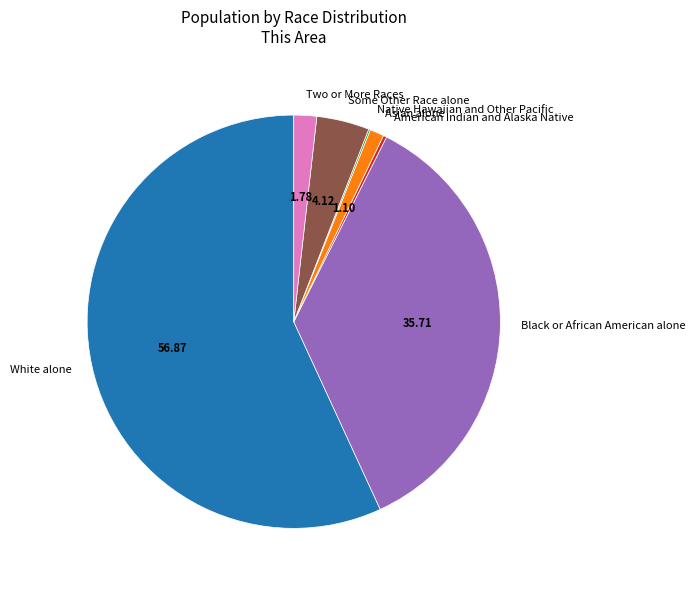

Which slice is the largest?

White alone